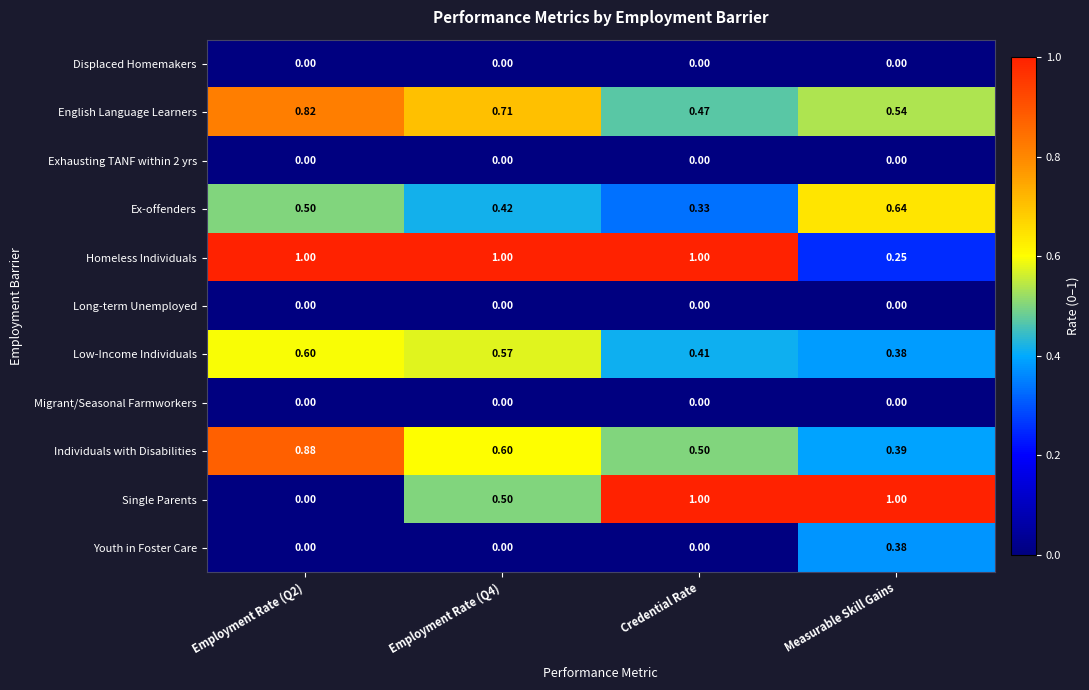

At which label is English Language Learners closest to 0?

Credential Rate